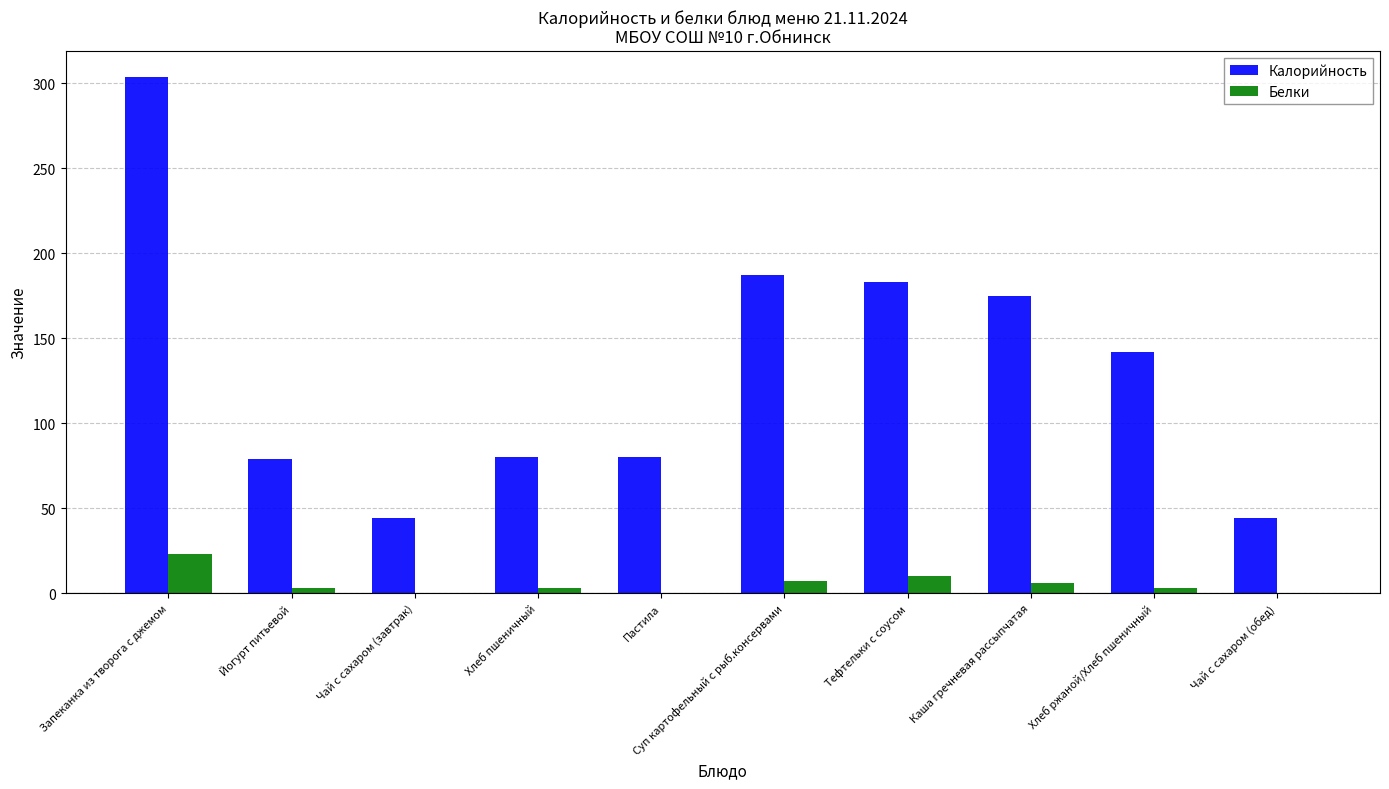

The Белки series shows 0 at Чай с сахаром (обед). True or false?

True